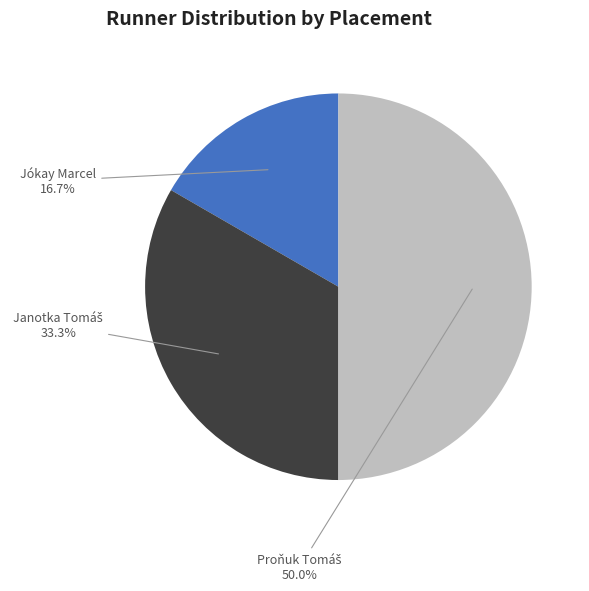

Which slice is the smallest?

Jókay Marcel